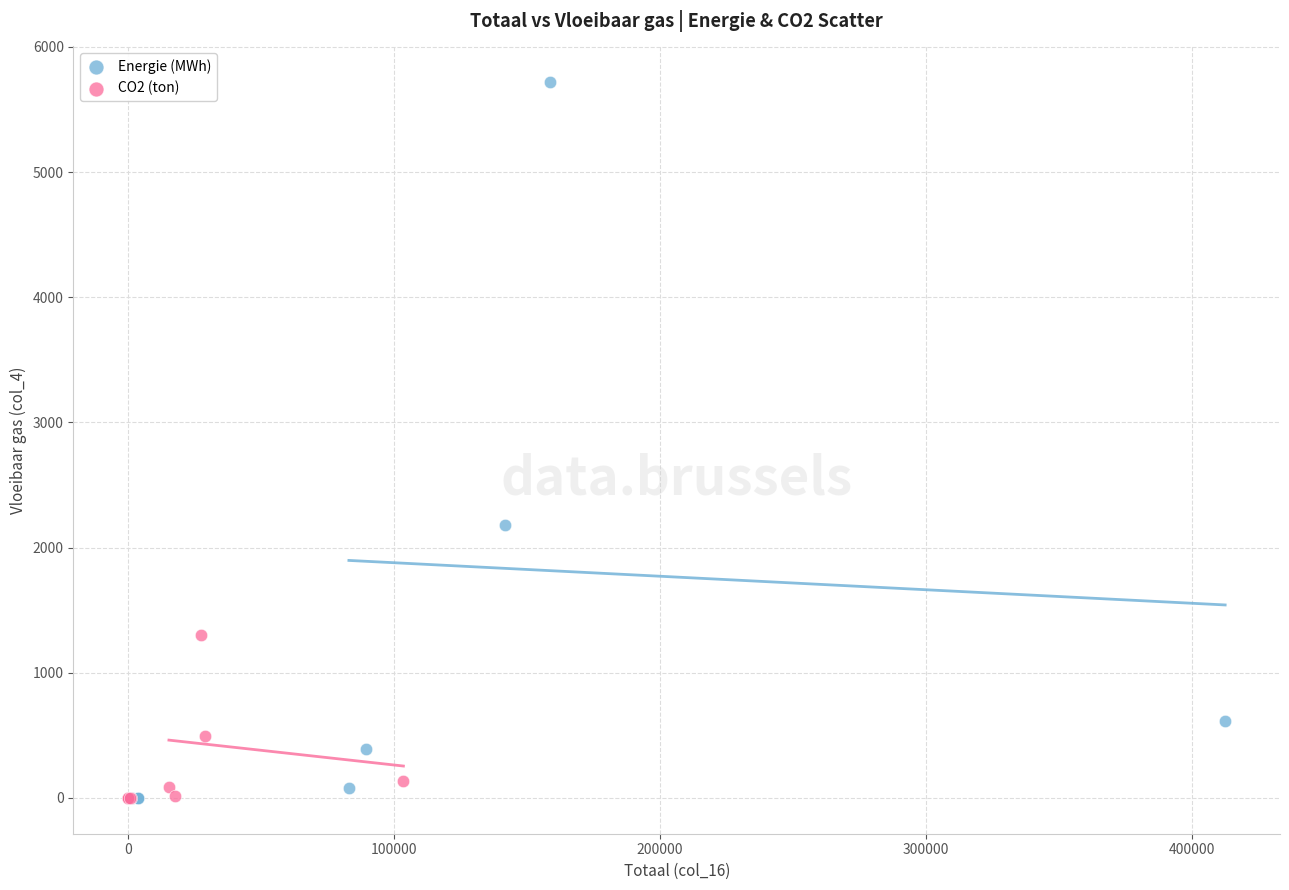

Which series reaches the maximum Y coordinate?

Energie (MWh)